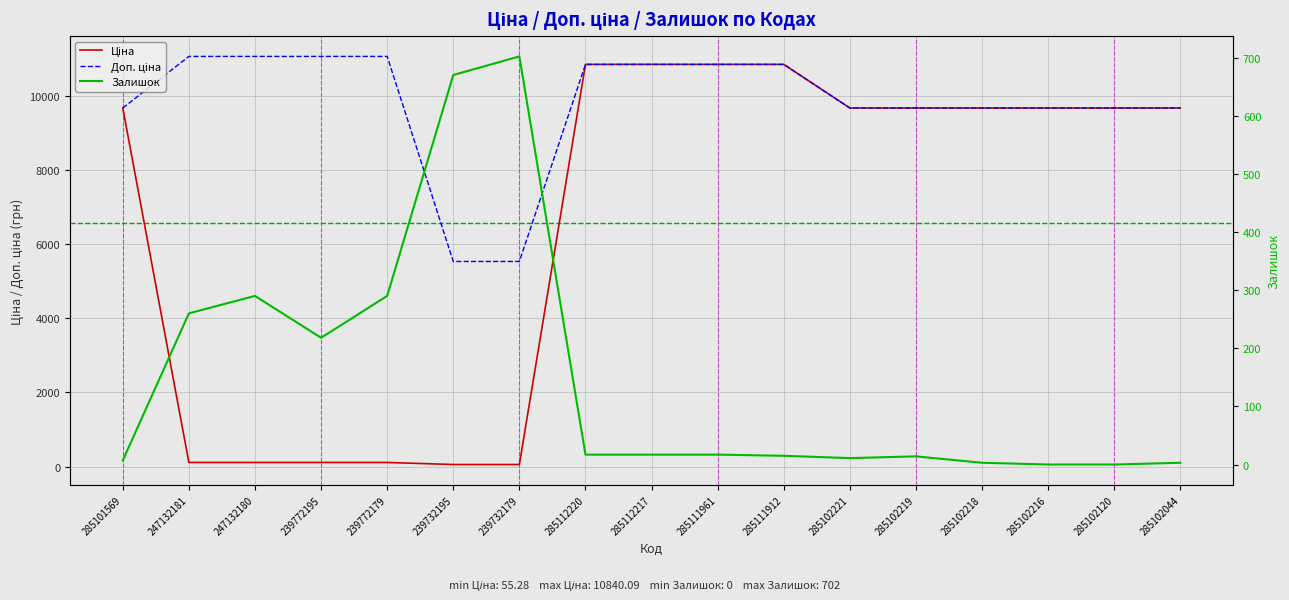

At which category is the sum across all series the highest?

285112220